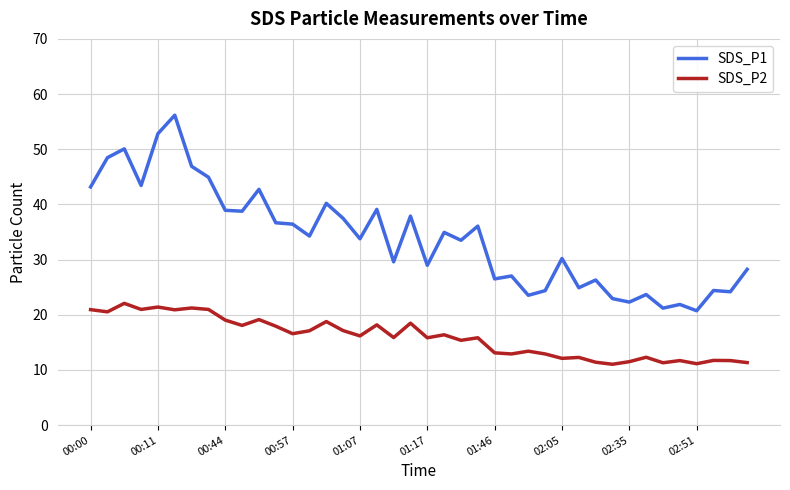

True or false: SDS_P1 and SDS_P2 intersect in this chart.

False